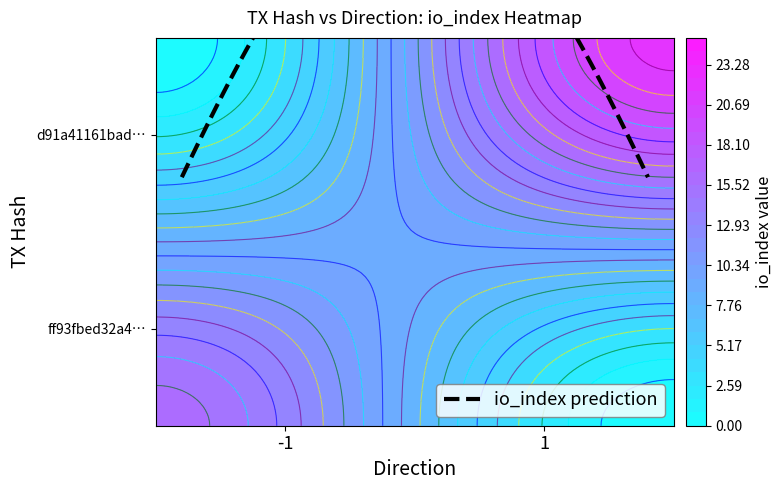

True or false: ff93fbed32a4d1f3c75a315477224a3a992e2a8 has a value of 16 at io_index.

True